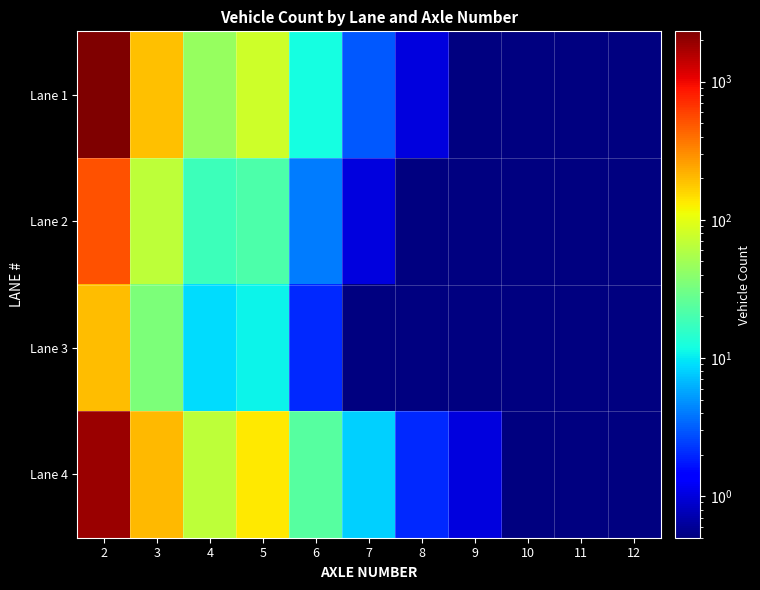

How many series are shown in this chart?

4